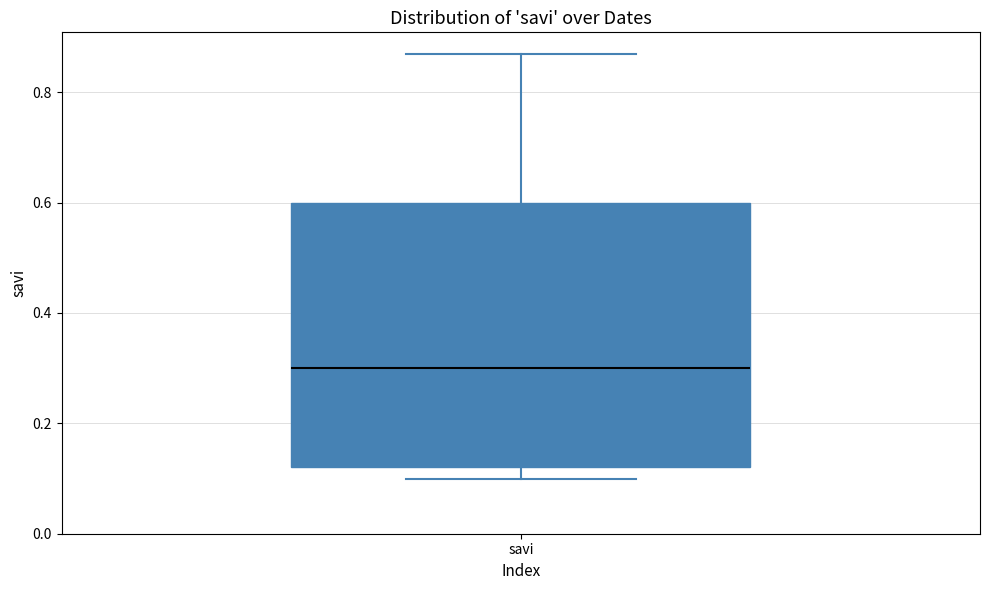

Read this box plot against the y-axis: the position of the median line, the range covered by the box, and the ends of both whiskers. The values are not printed on the chart, so give them approximately, as read against the axis.

median 0.30, box 0.12 to 0.60, whiskers 0.10 to 0.88